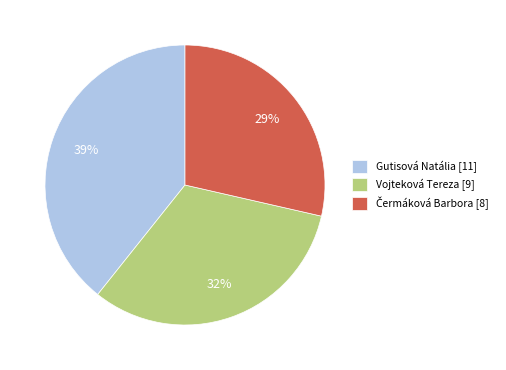

To the nearest percent, what is the average slice percentage?

33%